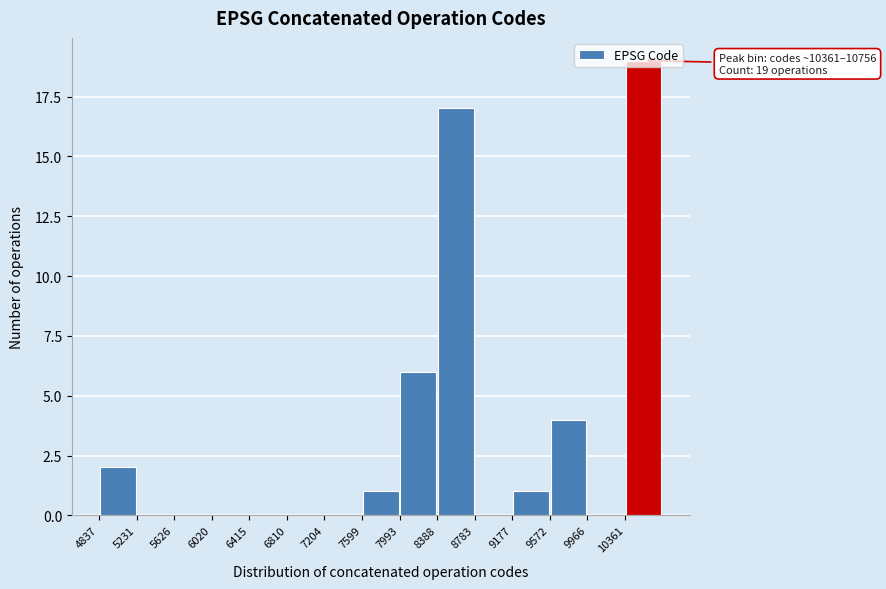

Which range on the x-axis has the tallest bar?

10350 to 10750